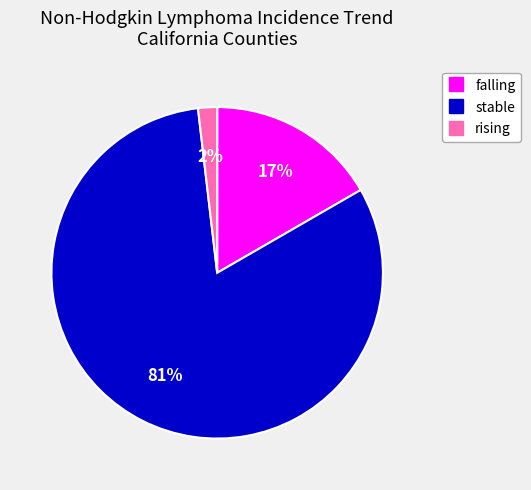

Is it true that stable is 91% of the pie?

False